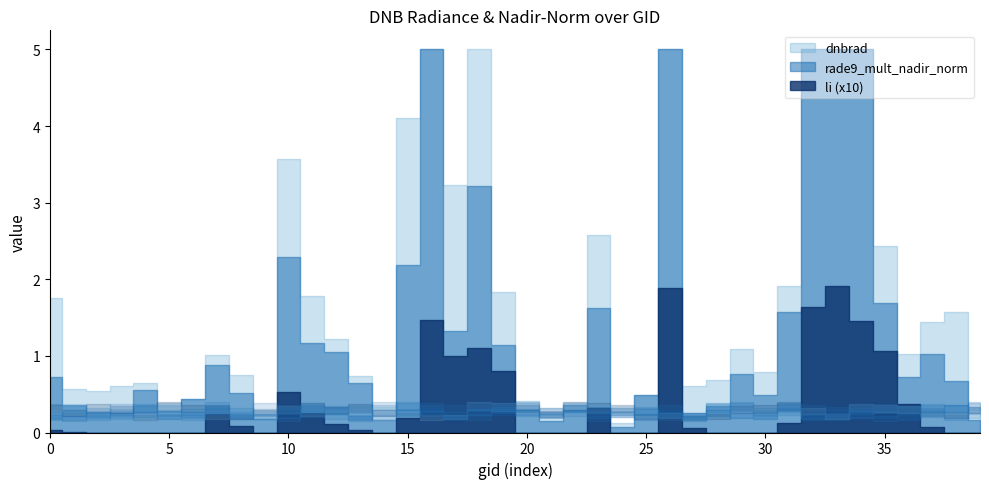

What is the sum of all li values?

1.5